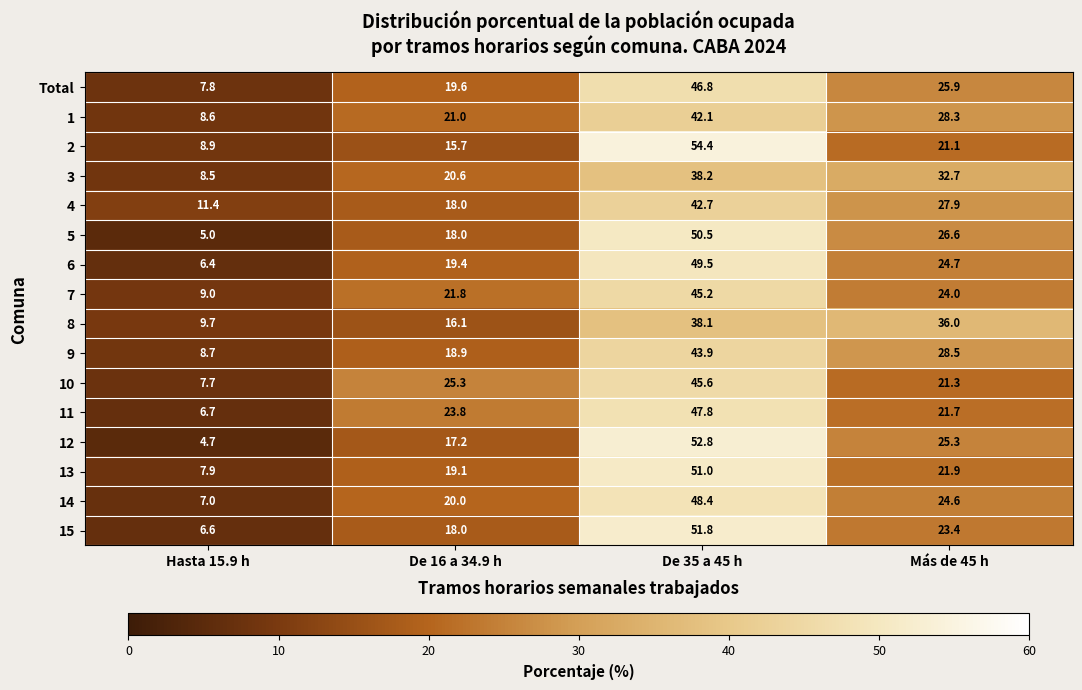

List the labels in order of 7 value, smallest first.

Hasta 15.9 h, De 16 a 34.9 h, Más de 45 h, De 35 a 45 h